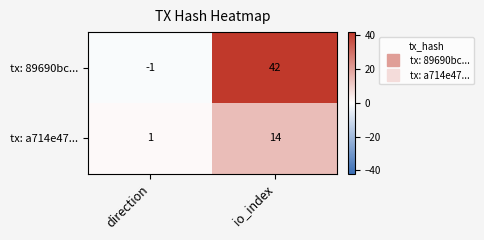

The tx: a714e47... series shows 14 at io_index. True or false?

True